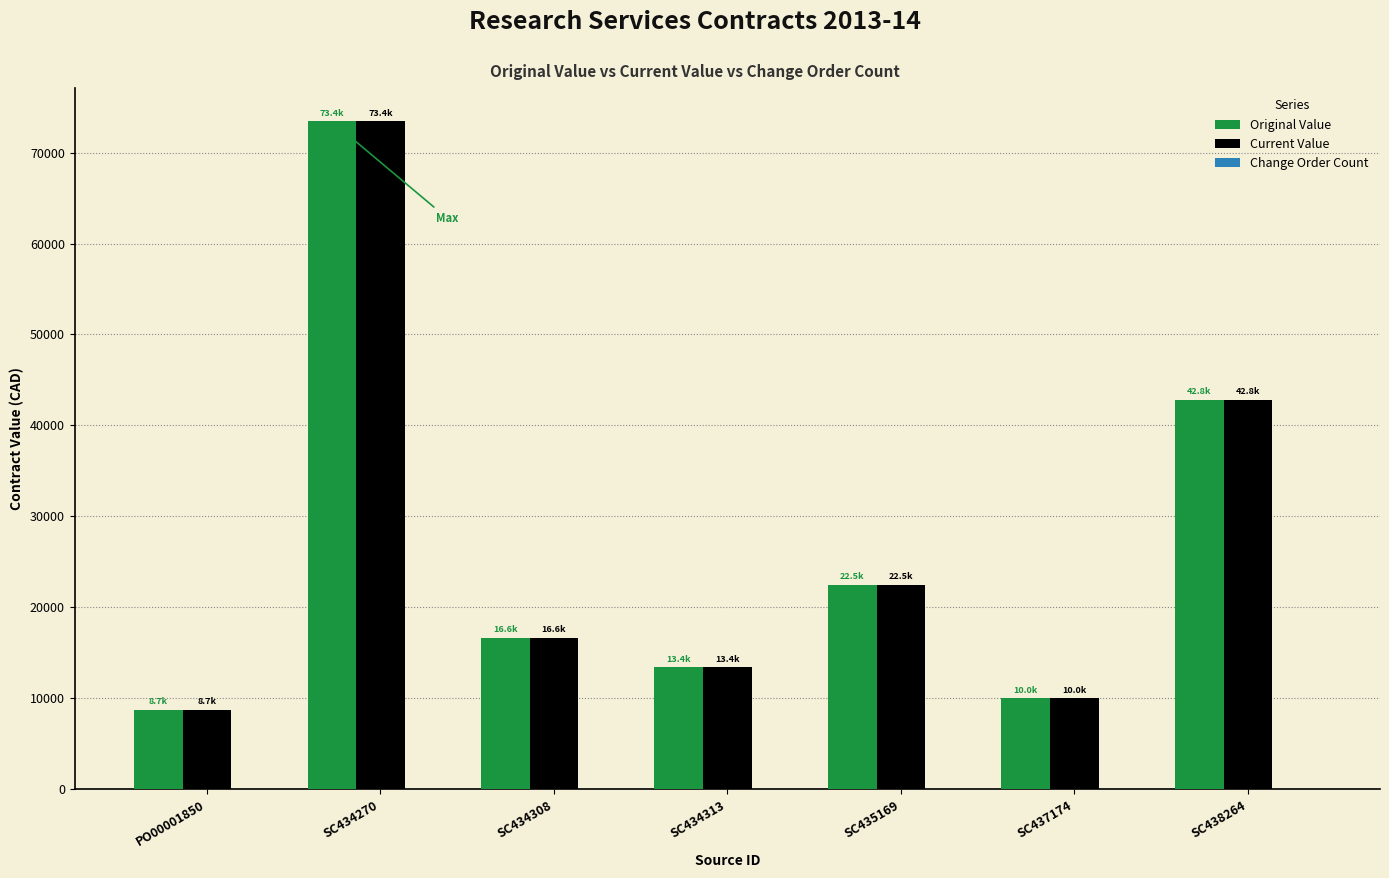

Is the value of Current Value at SC434313 greater than the value of Original Value at SC434308?

No